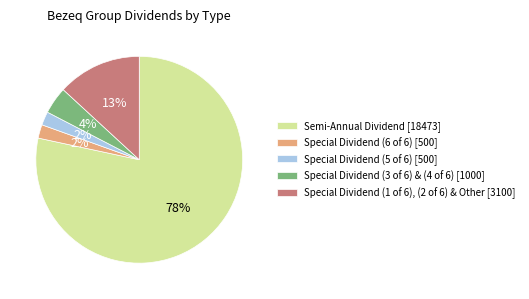

Do Special Dividend (1 of 6), (2 of 6) & Other [3100] and Semi-Annual Dividend [18473] together represent more than half of the pie?

Yes